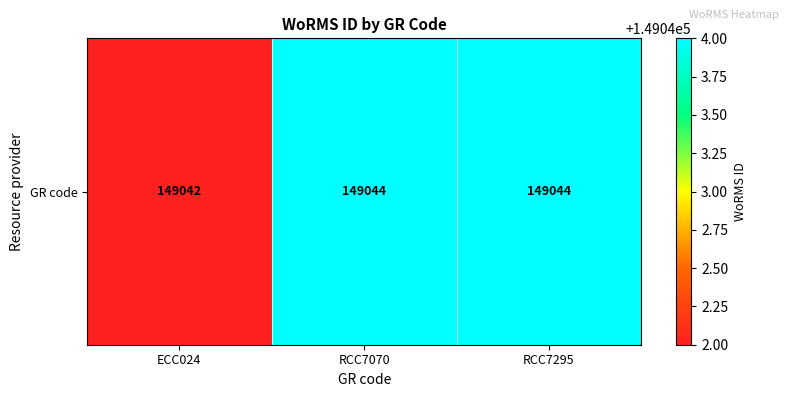

What is the change in value from ECC024 to RCC7295?

+2